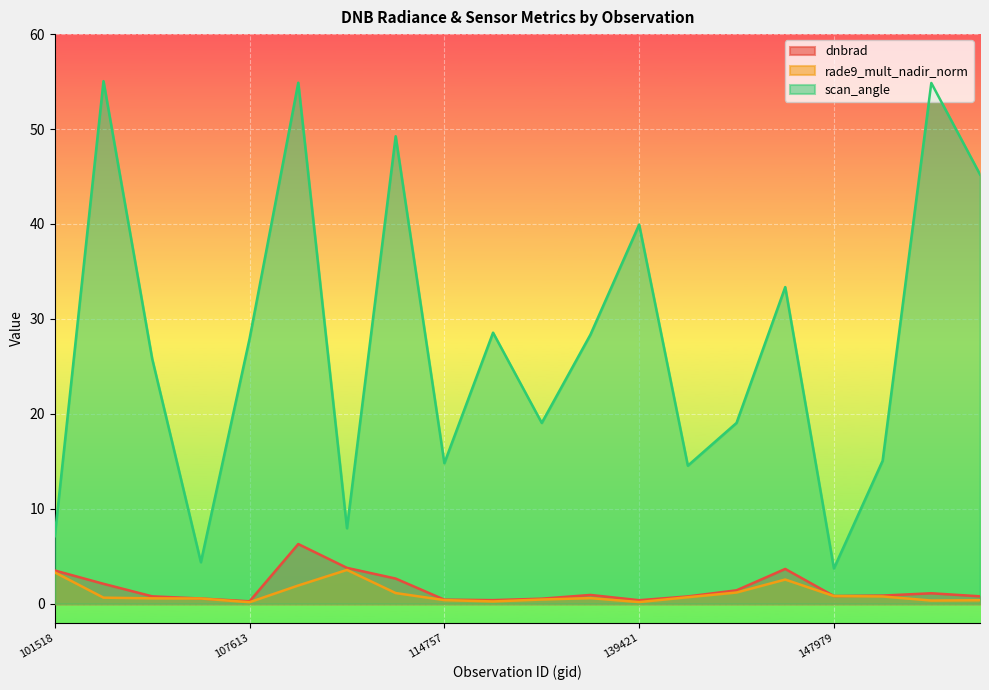

What value does the scan_angle series have at 149787?

45.2